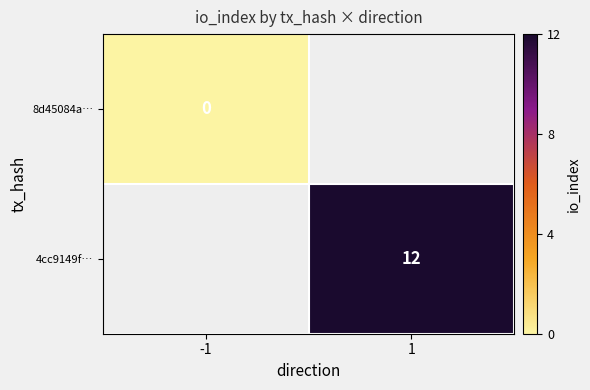

True or false: 4cc9149f… has a value of 12 at 1.

True